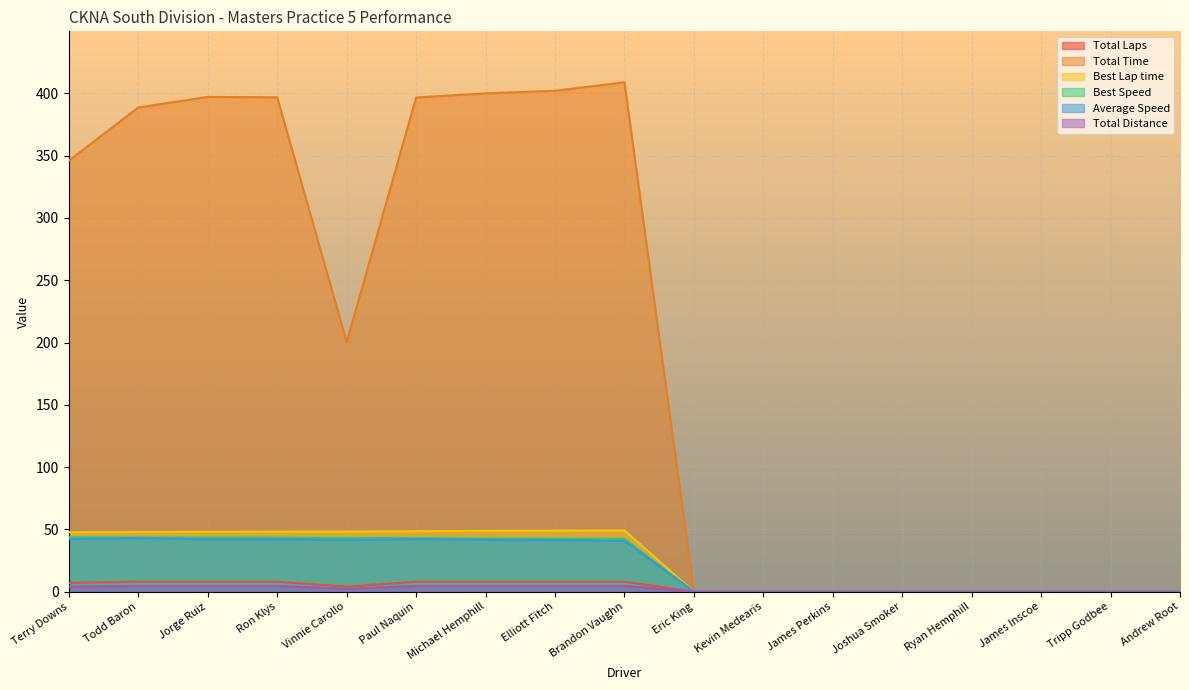

True or false: Total Distance and Best Lap time cross at least once.

False